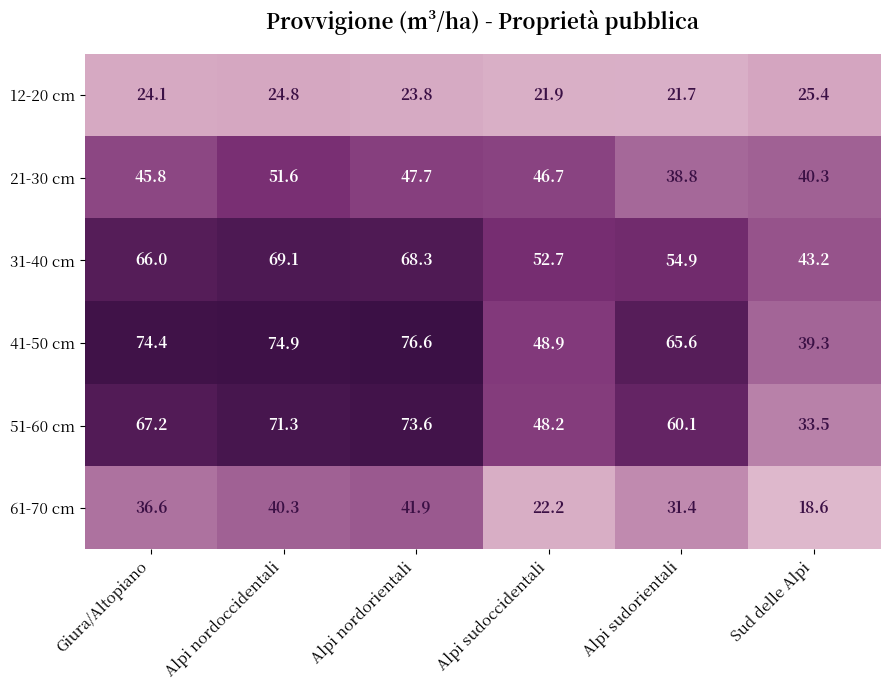

What is the greatest value displayed?

76.6